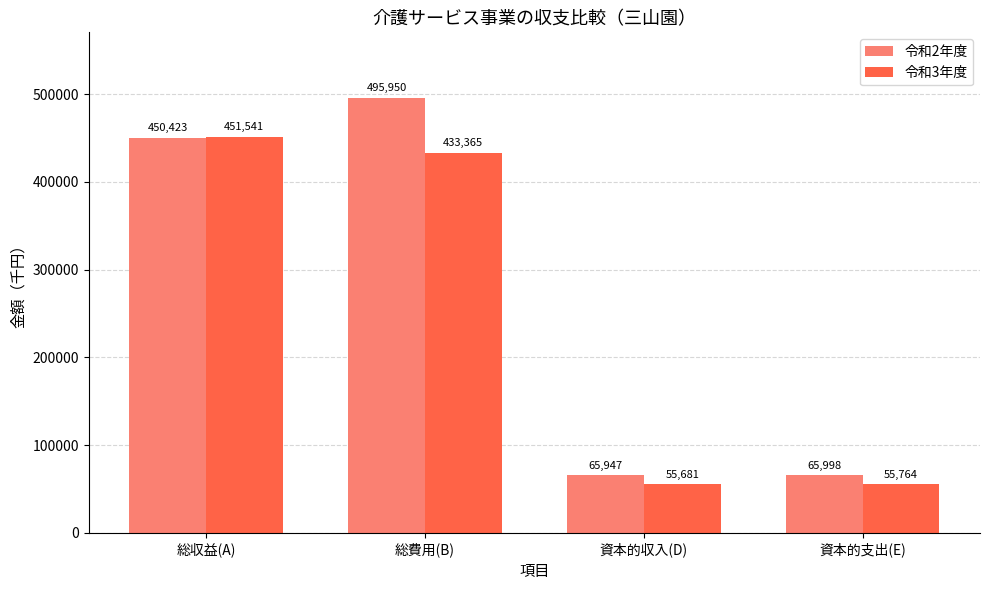

List the series in order of their peak value, lowest first.

令和3年度, 令和2年度